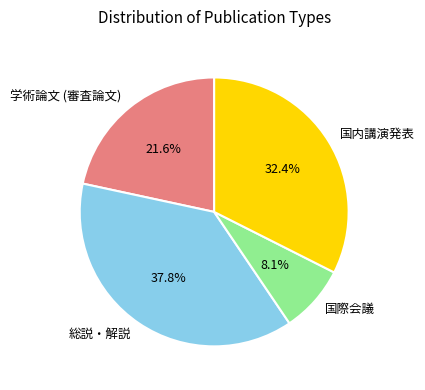

What percentage is the 国内講演発表 slice, to the nearest percent?

32%